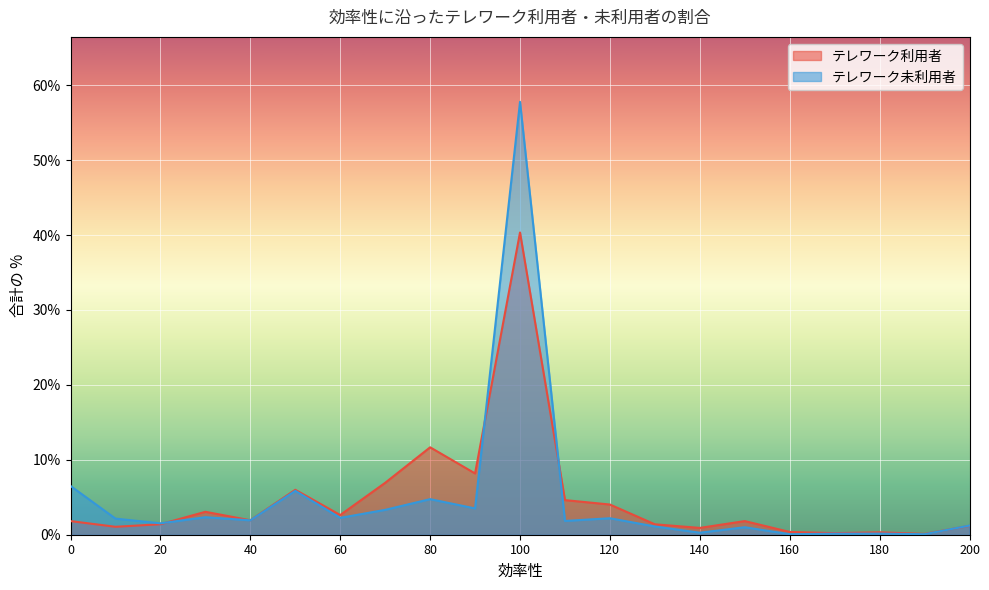

After their last crossing, which series has the higher values: テレワーク未利用者 or テレワーク利用者?

テレワーク未利用者